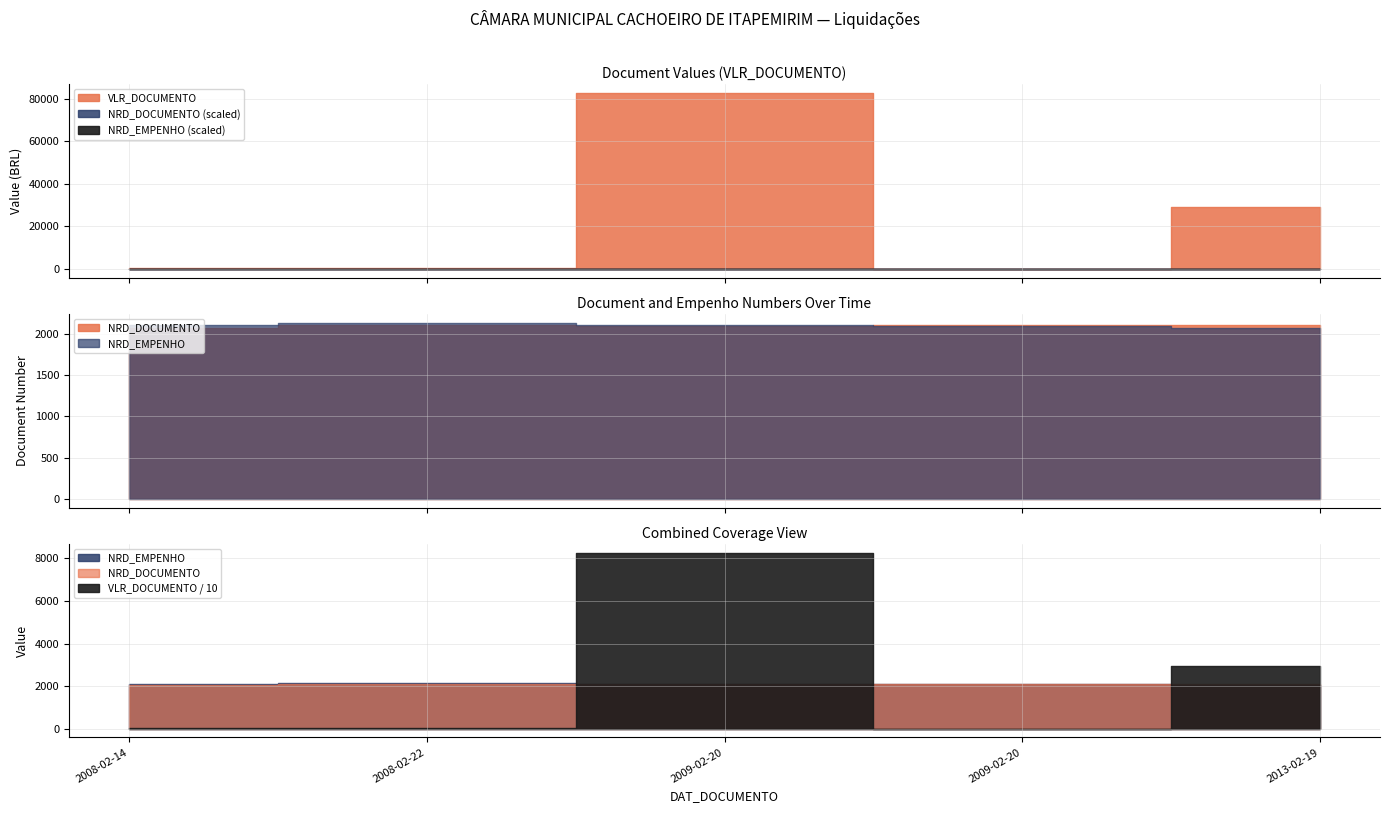

Read the NRD_EMPENHO value at 2008-02-14.

2111.0